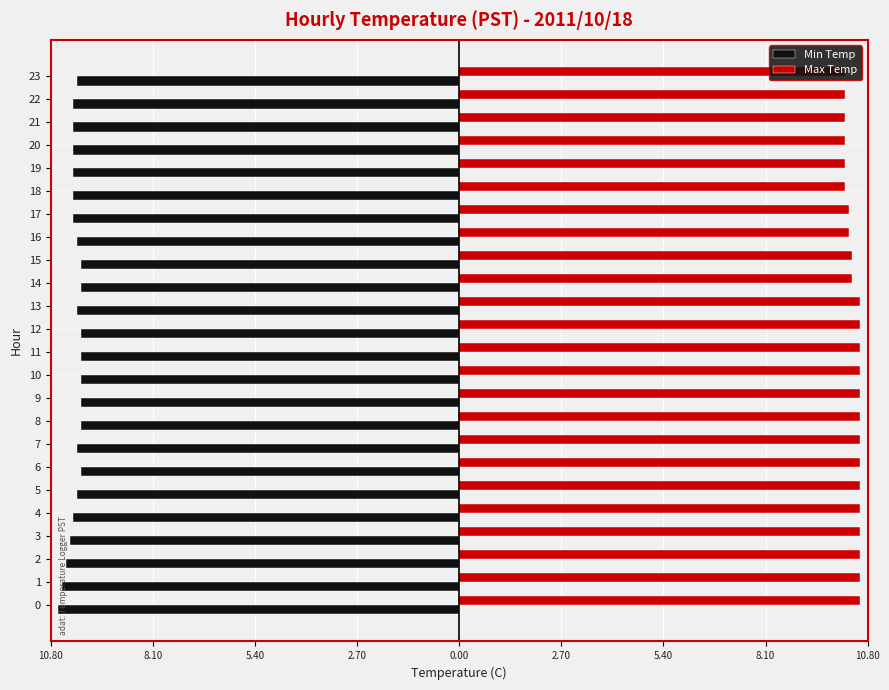

What are all the series names shown in the legend?

Min Temp, Max Temp